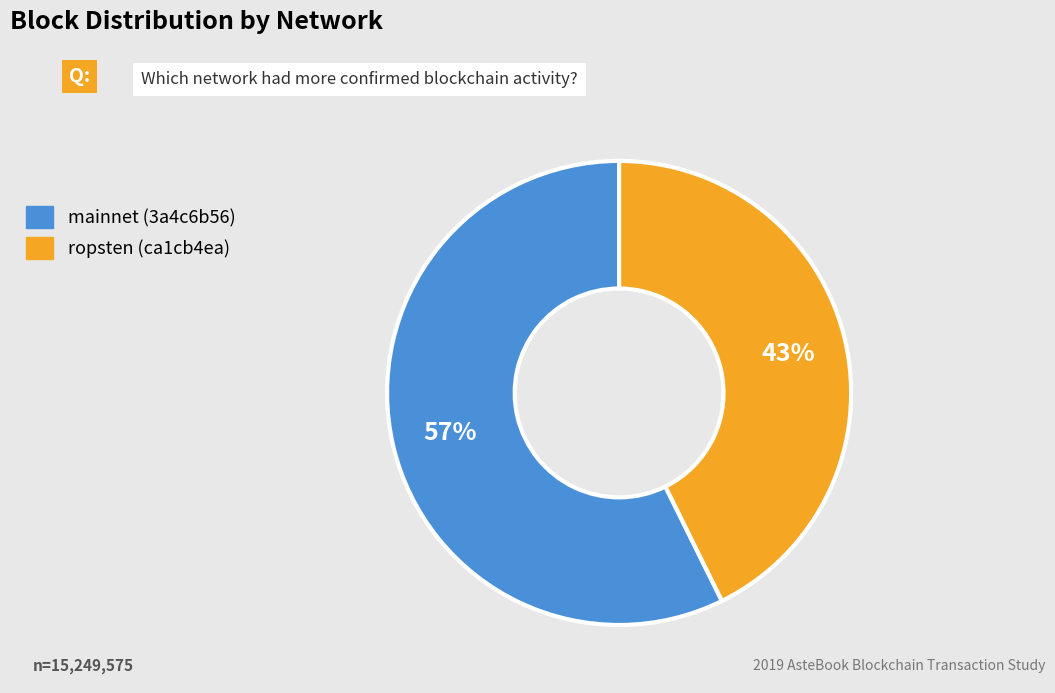

Which category accounts for the majority?

mainnet (3a4c6b56)